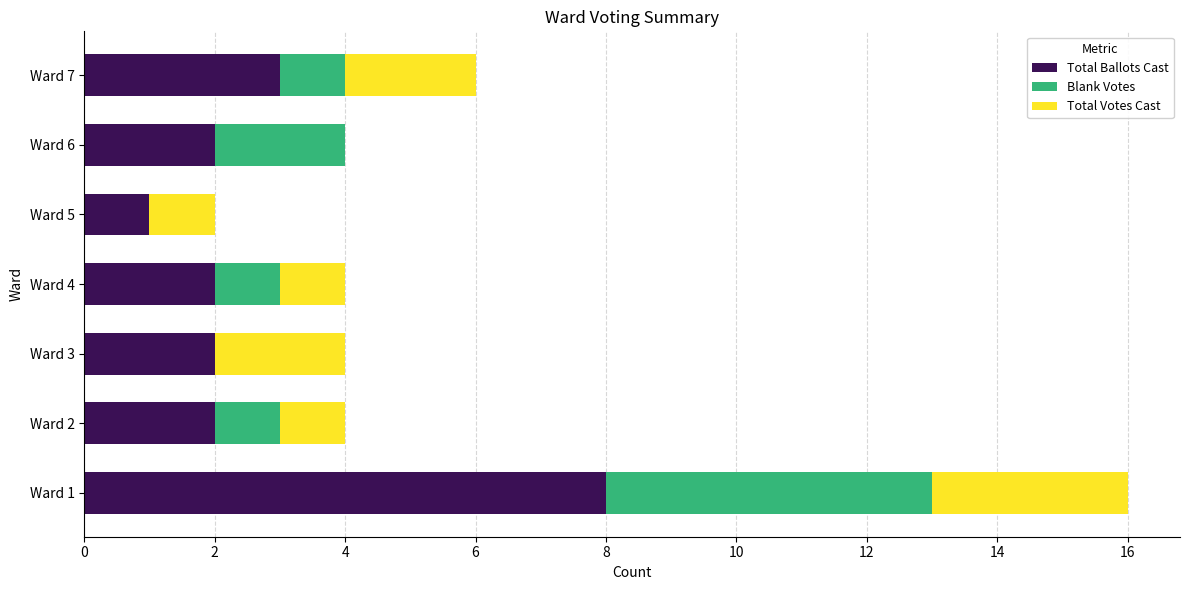

Is it true that Total Ballots Cast equals 3 at Ward 4?

False